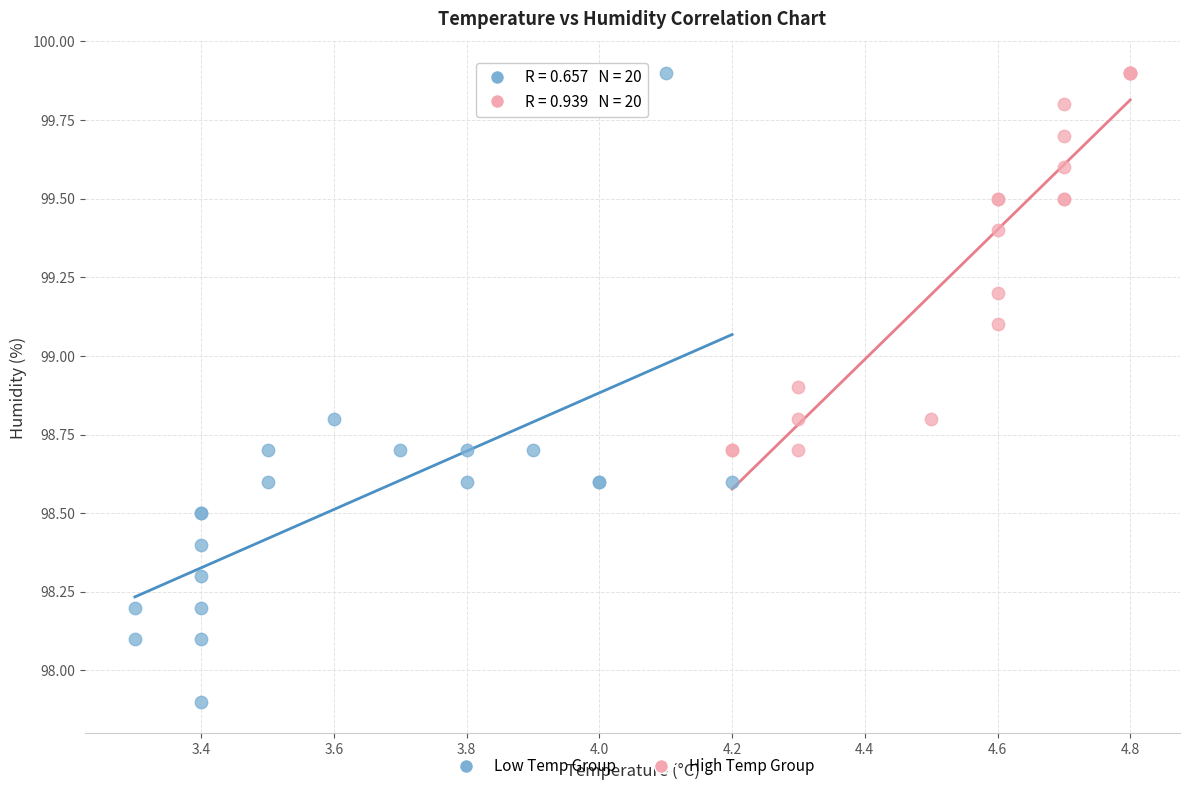

Which series contains the lowest Y value?

Low Temp Group